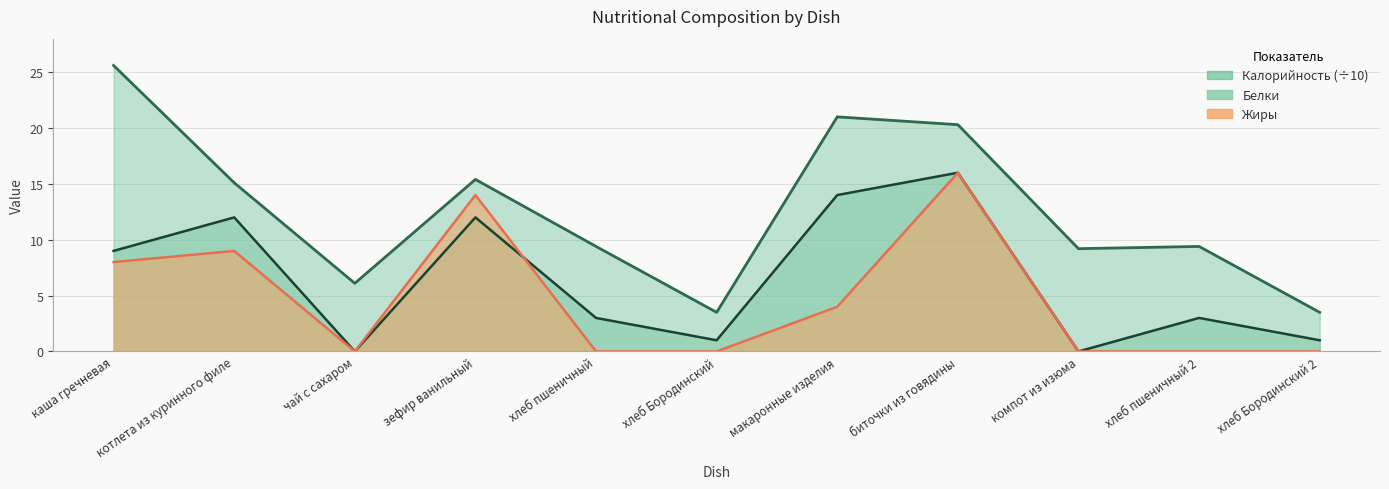

How many lines are shown in the chart?

3